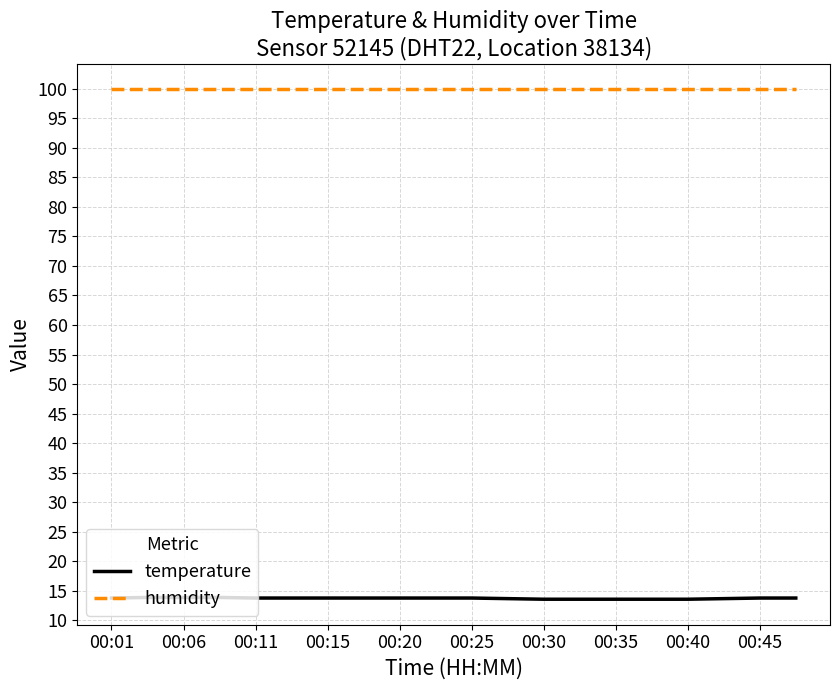

True or false: humidity and temperature cross at least once.

False